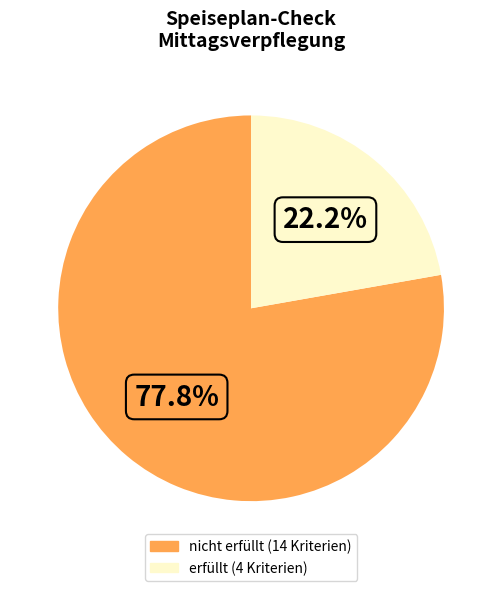

Is there any slice that represents more than half of the pie?

Yes